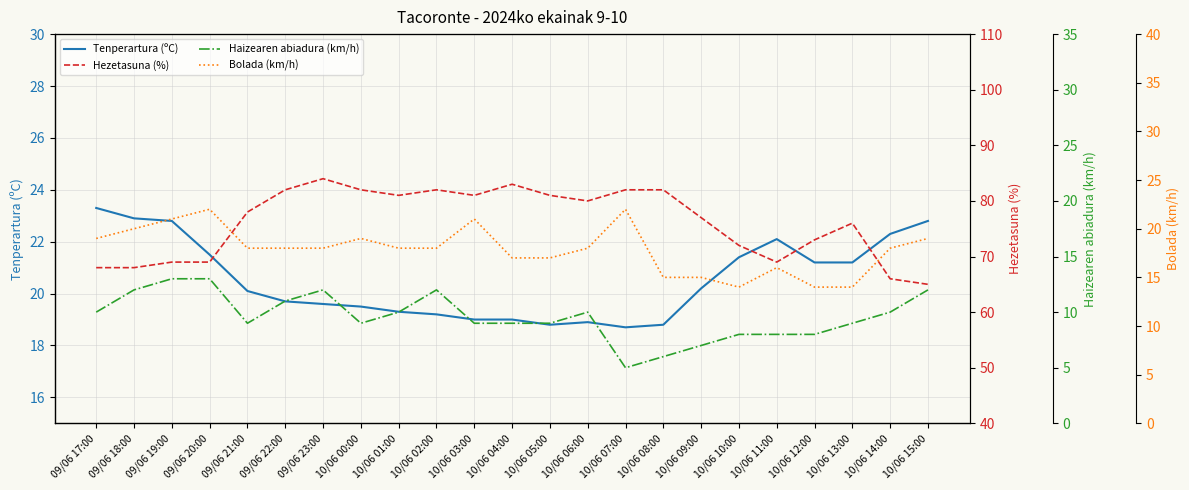

How many data points in Haizearen abiadura (km/h) are above 9?

11